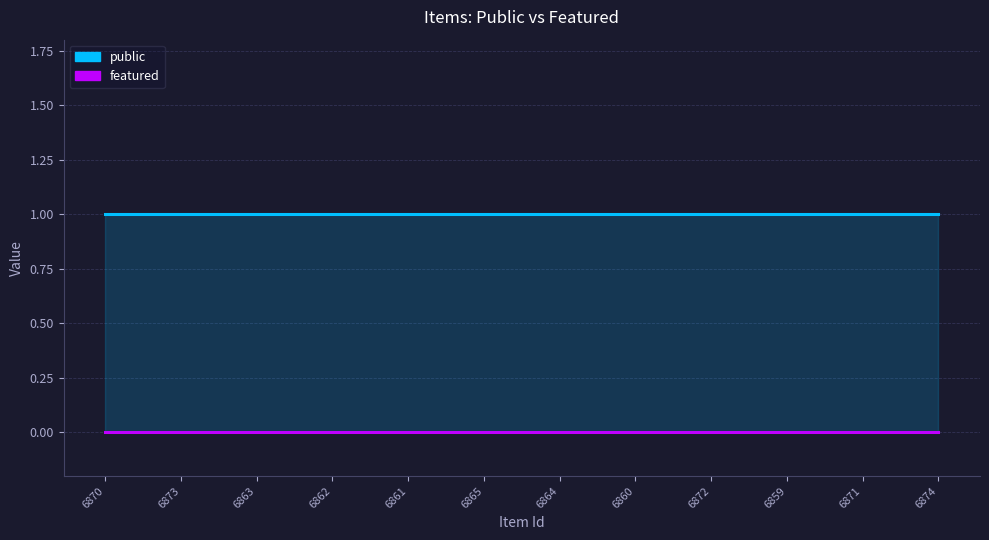

What is the total value across all series at 6859?

1